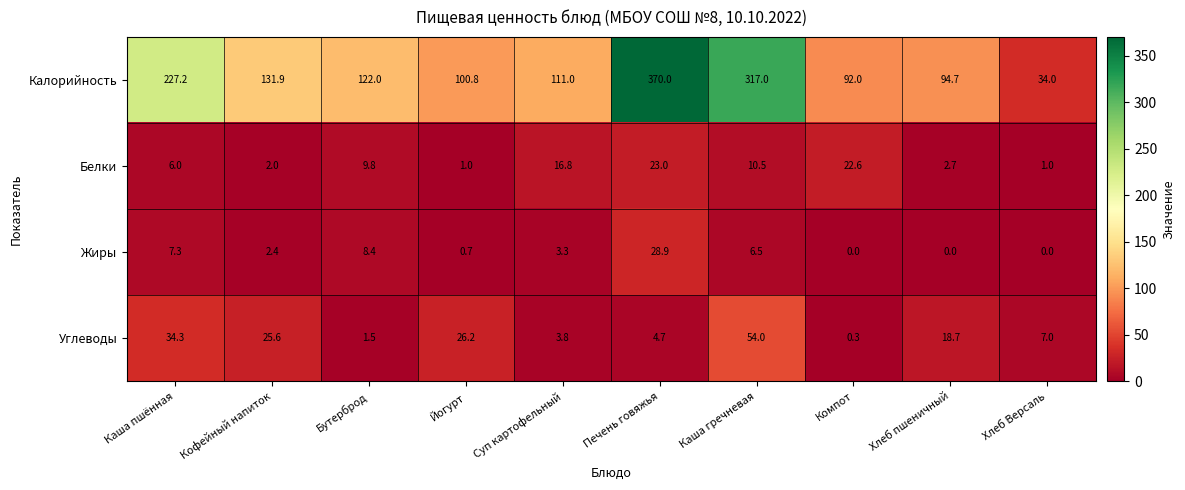

What is the sum of the Углеводы values at Хлеб Версаль and Каша гречневая?

61.0